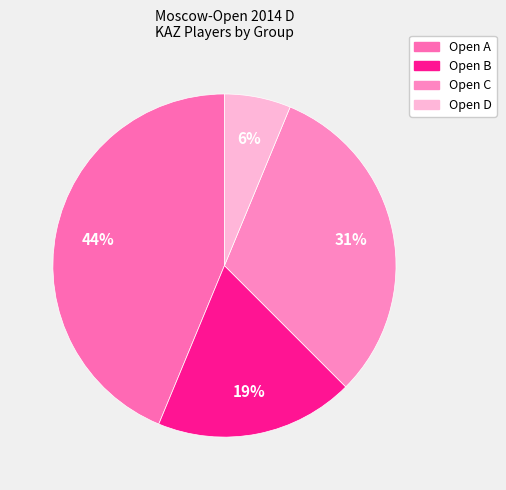

To the nearest percent, what is the difference between the largest and smallest slice percentages?

38%